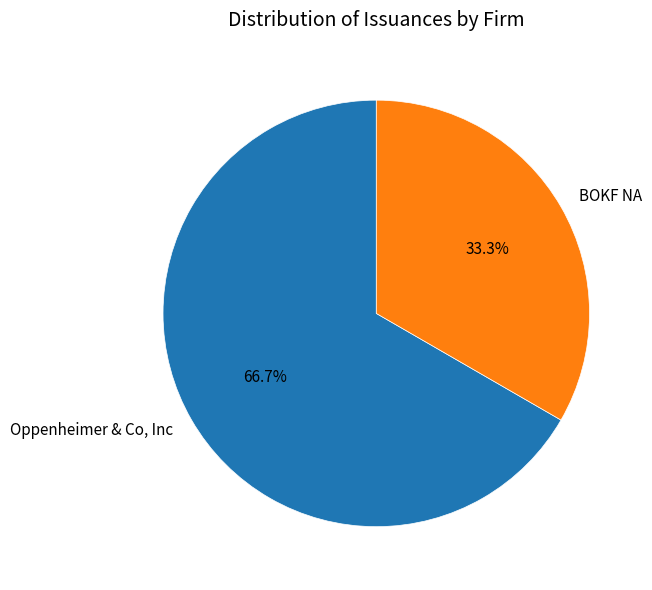

How many slices are in this pie chart?

2